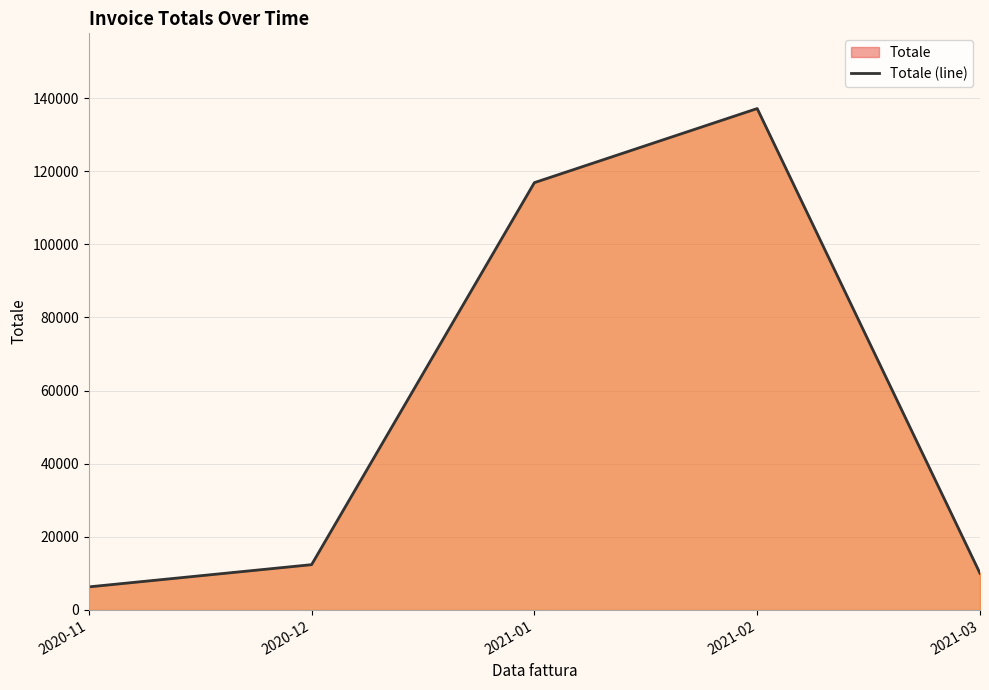

Rank the categories by value from highest to lowest.

2021-02, 2021-01, 2020-12, 2021-03, 2020-11